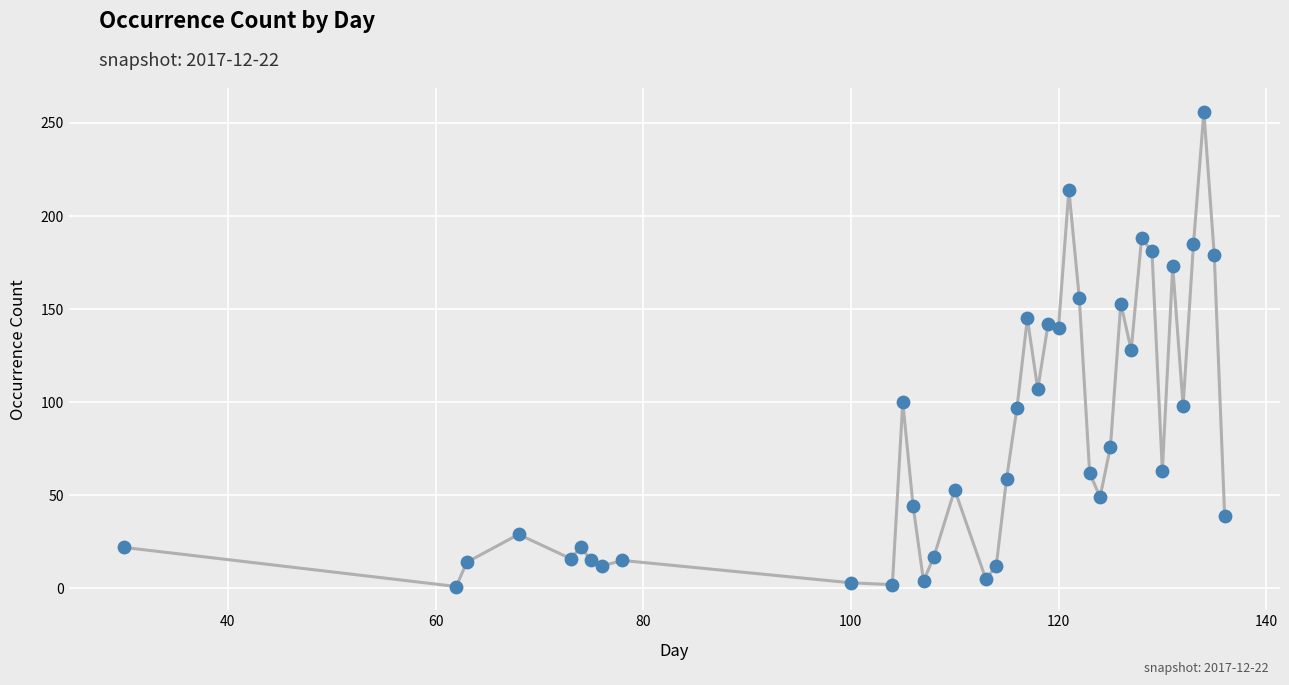

What is the maximum value shown in the chart?

256